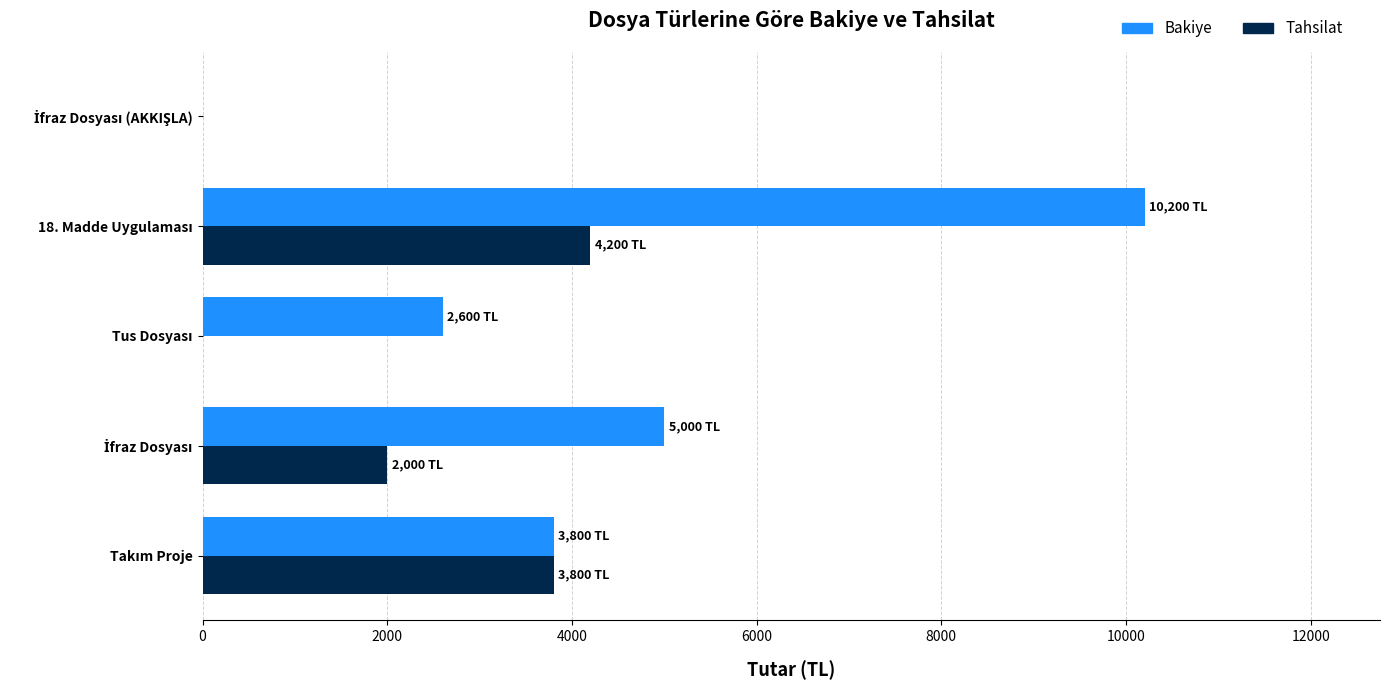

Which series has the largest total across all categories?

Bakiye